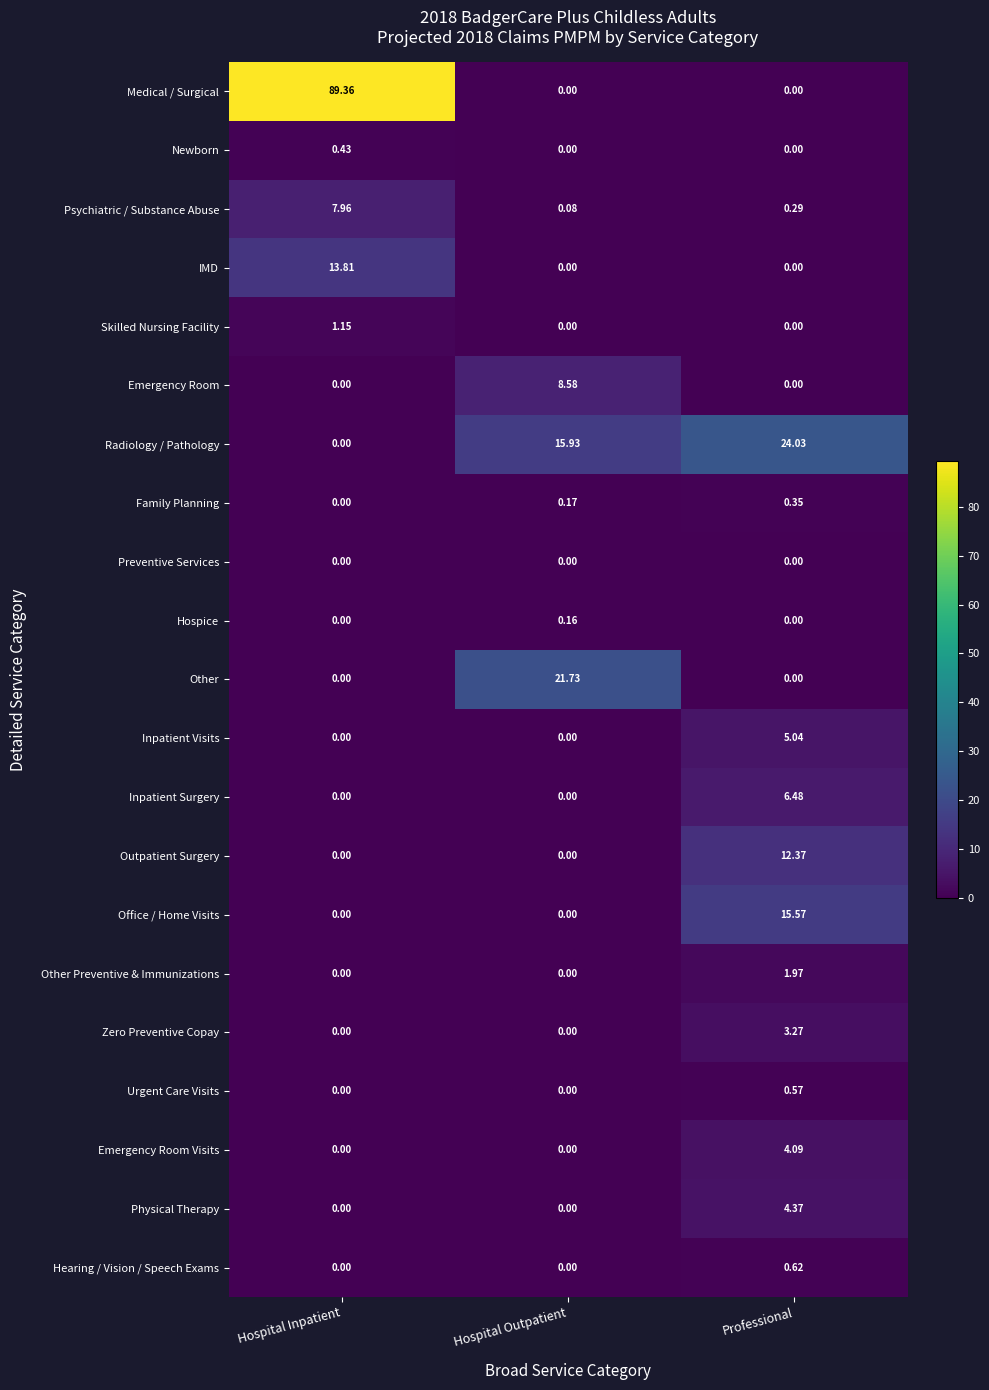

Is the value of Other Preventive & Immunizations at Hospital Inpatient greater than the value of Physical Therapy at Professional?

No